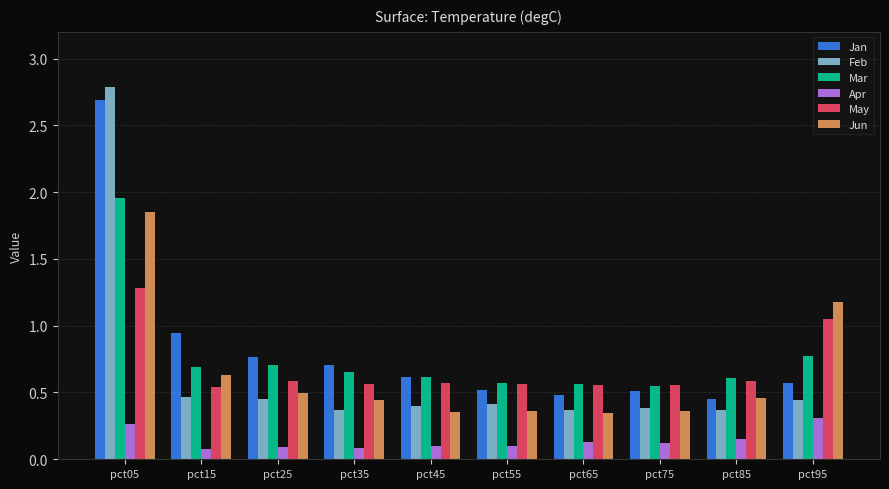

At which category is the sum across all series the highest?

pct05